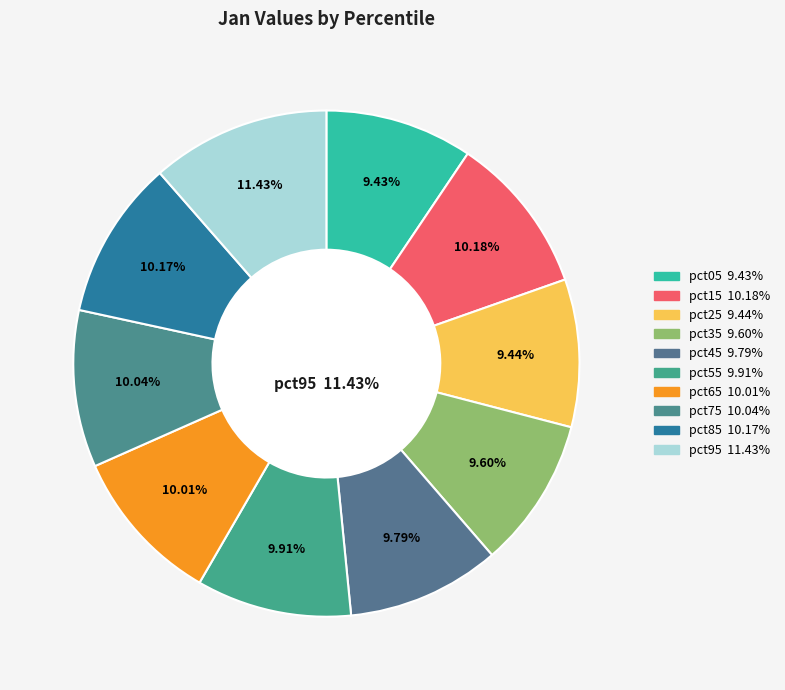

To the nearest percent, what is the average slice percentage?

10%